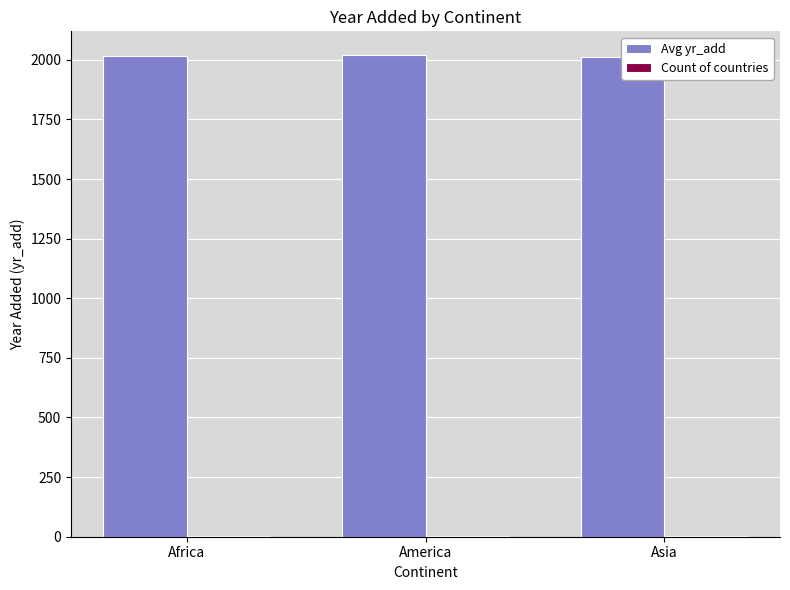

What is the sum of all Avg yr_add values?

6047.0